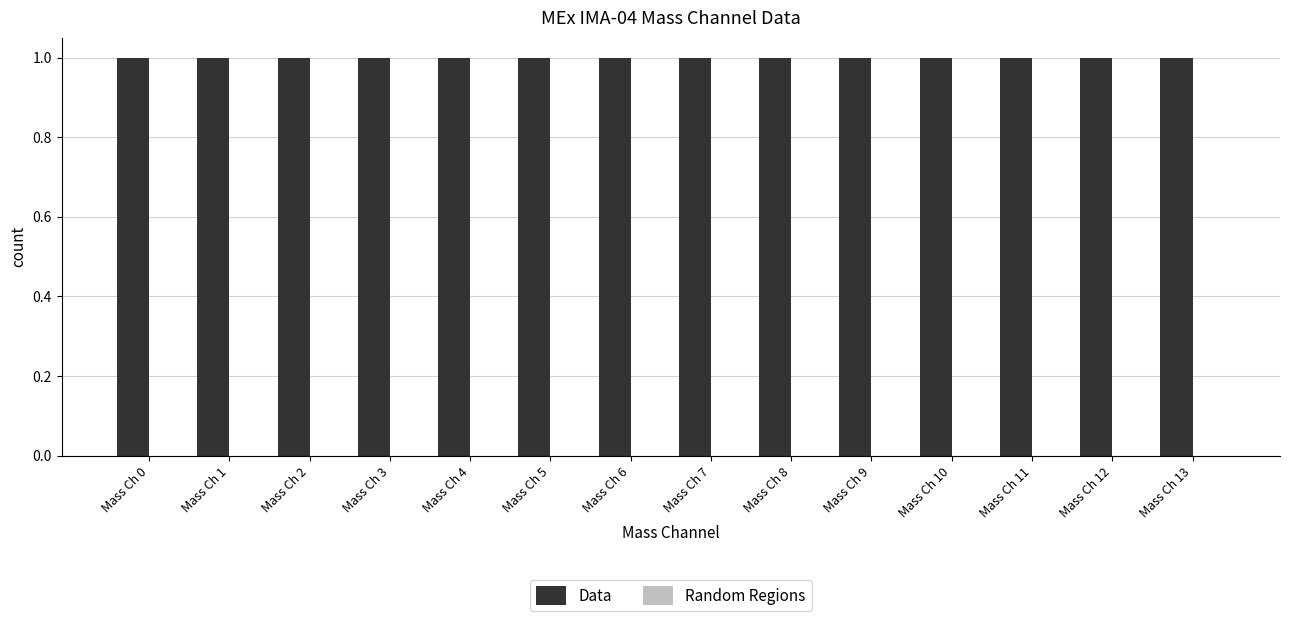

What is the greatest value displayed?

1